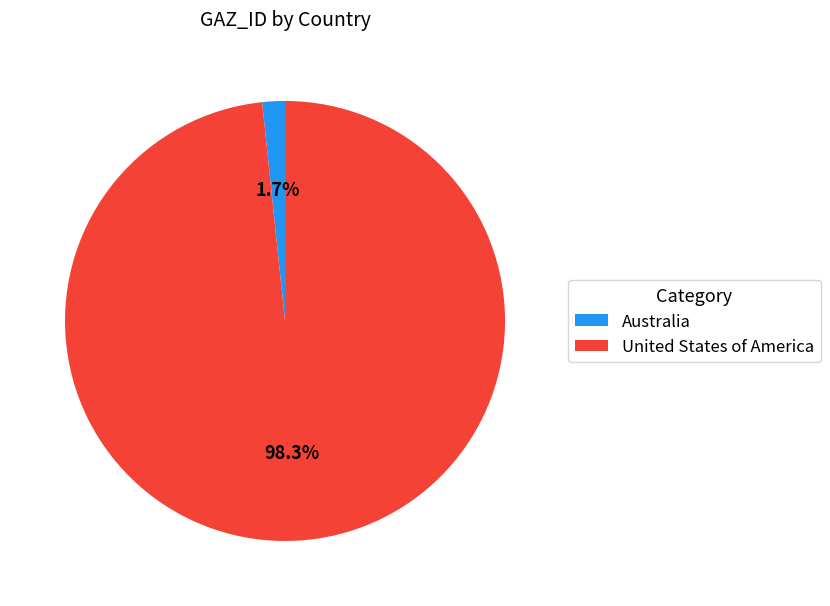

Which category has the smallest portion of the pie?

Australia